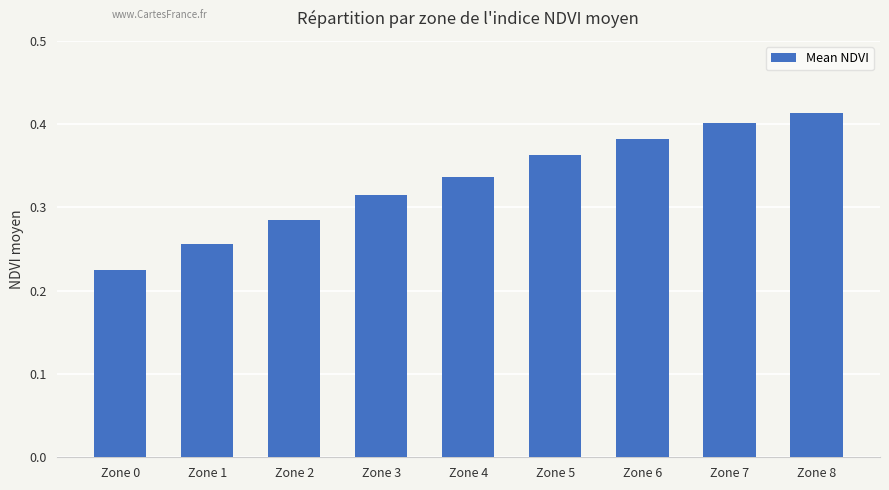

Which category has the highest value across all series?

Zone 8